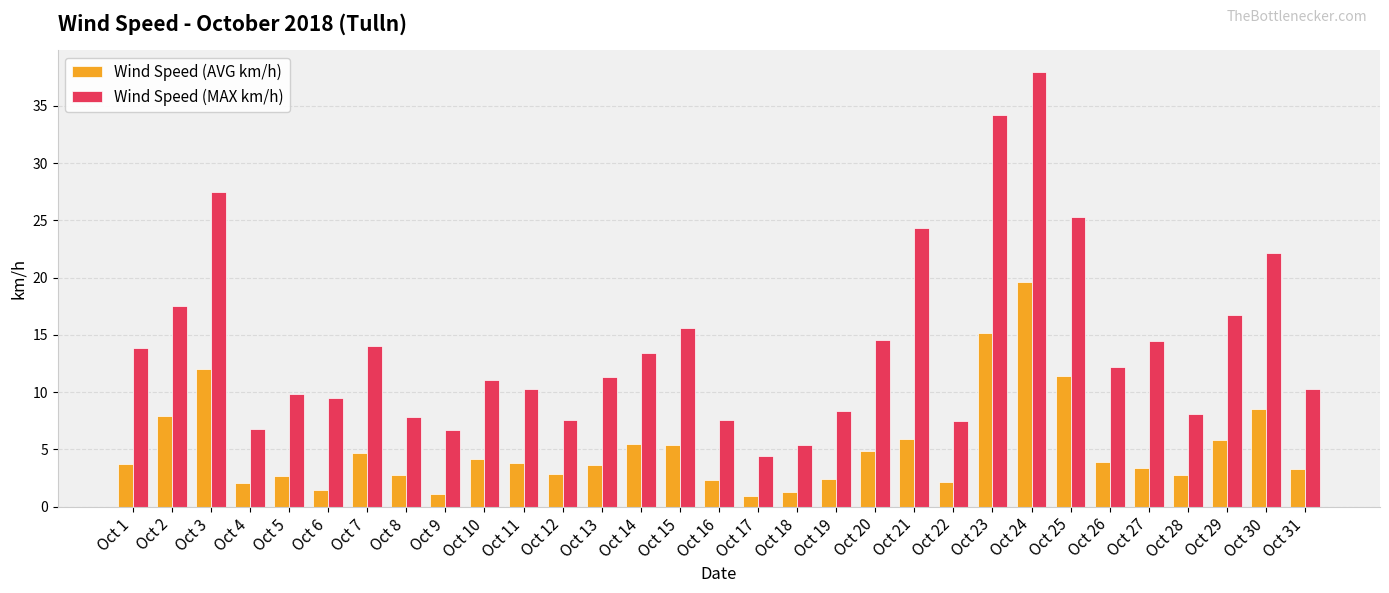

What is the lowest value of the Wind Speed (MAX km/h) series?

4.4